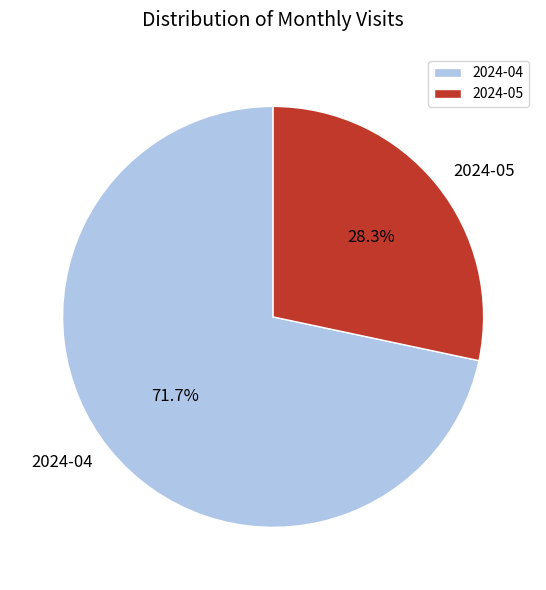

Combined, what portion of the pie is 2024-04 and 2024-05?

100.0%